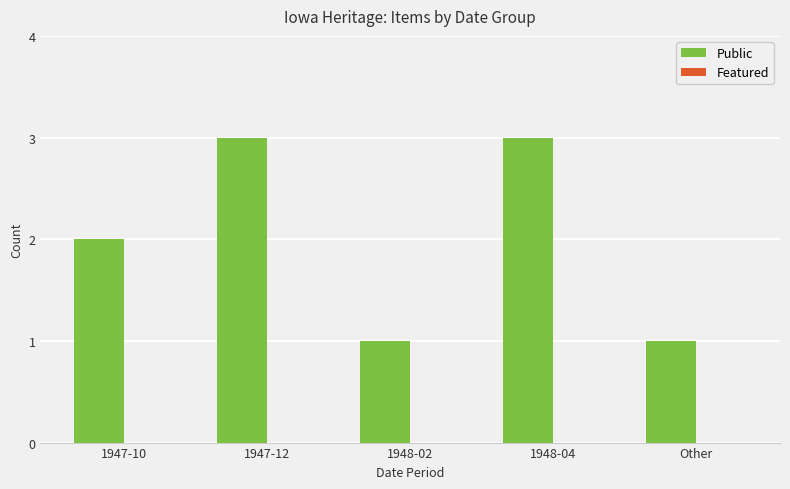

Are the bars horizontal?

No